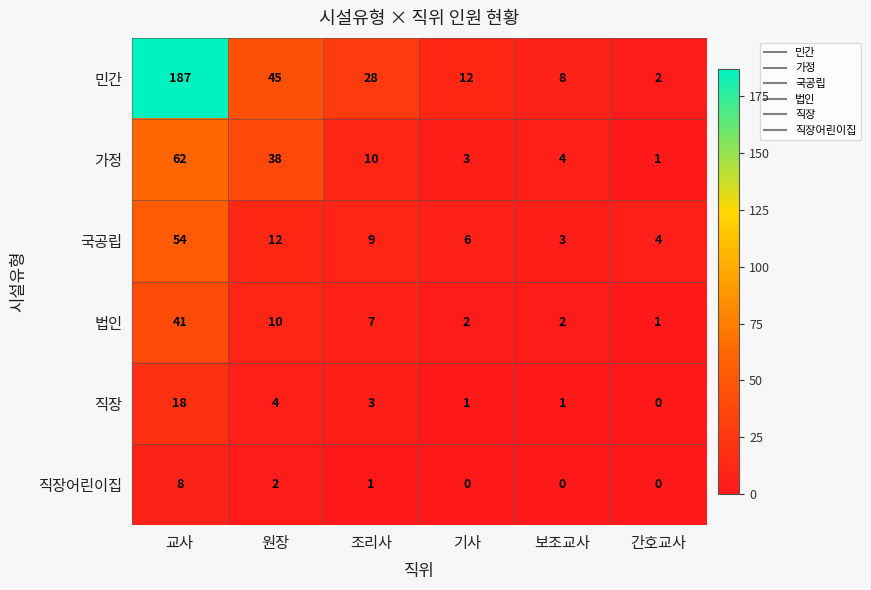

What is the average value of the 민간 series?

47